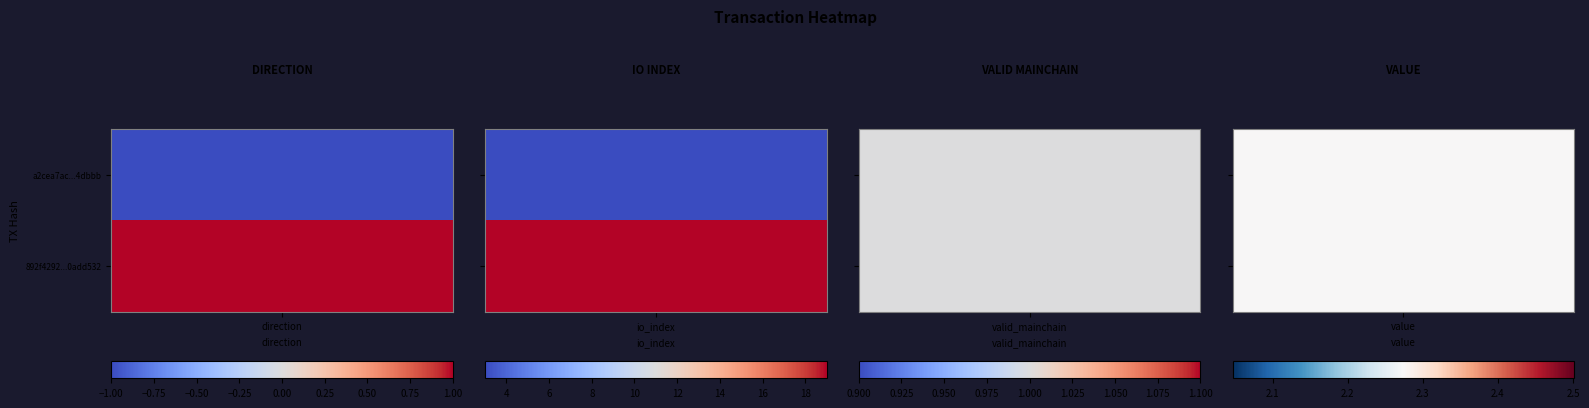

Is it true that 892f4292917647a7aa38c285f17ad8010add532 equals 2.3 at value?

True